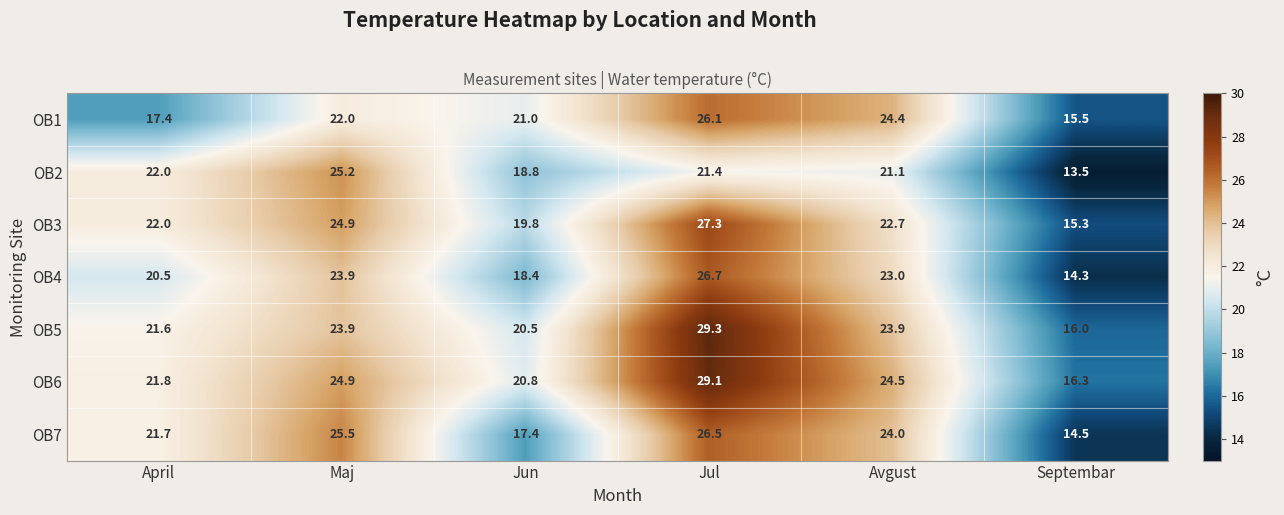

At which label does OB6 reach its peak?

Jul